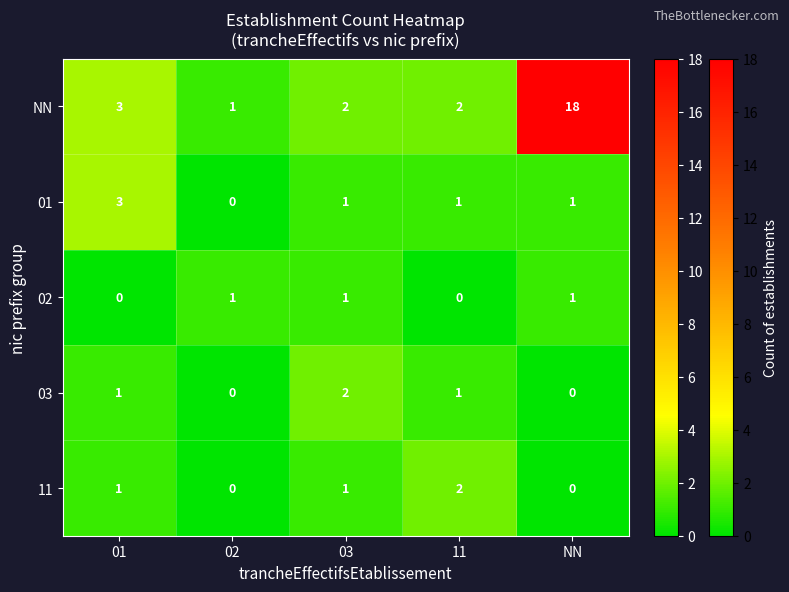

Is it true that 03 equals -1 at NN?

False